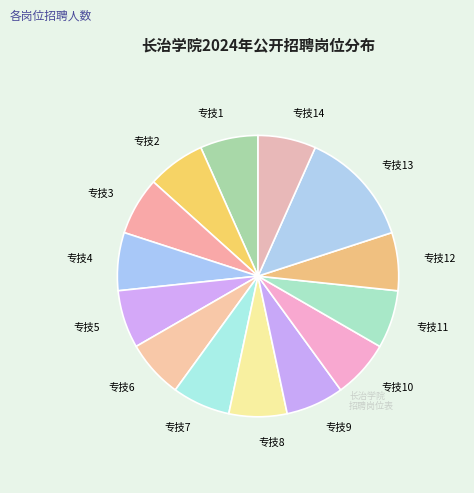

What is the largest slice in the pie chart?

专技13